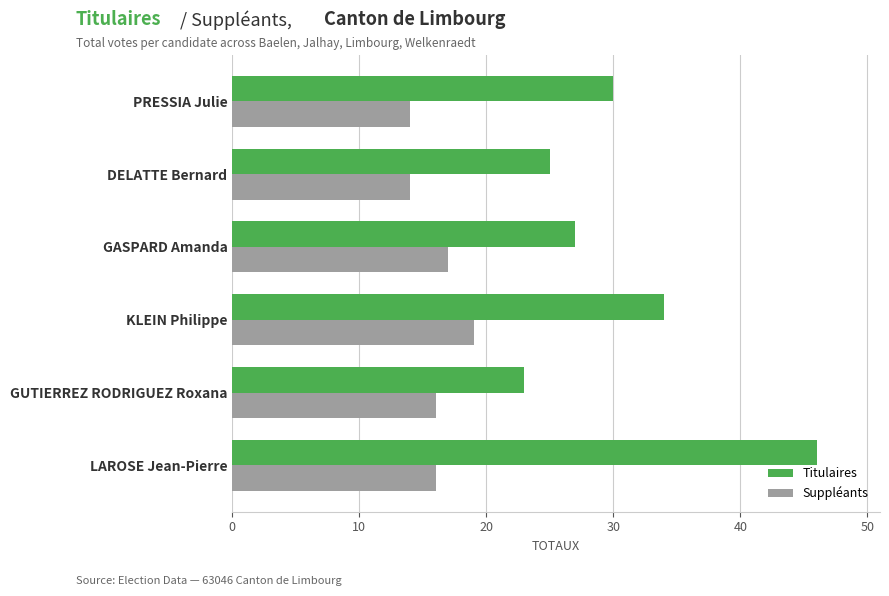

What is the greatest value displayed?

46